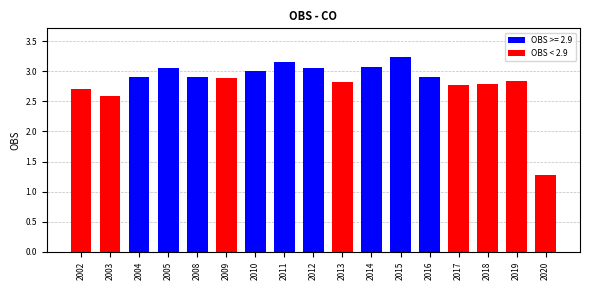

What is the value of the 13th bar from the left?

2.9